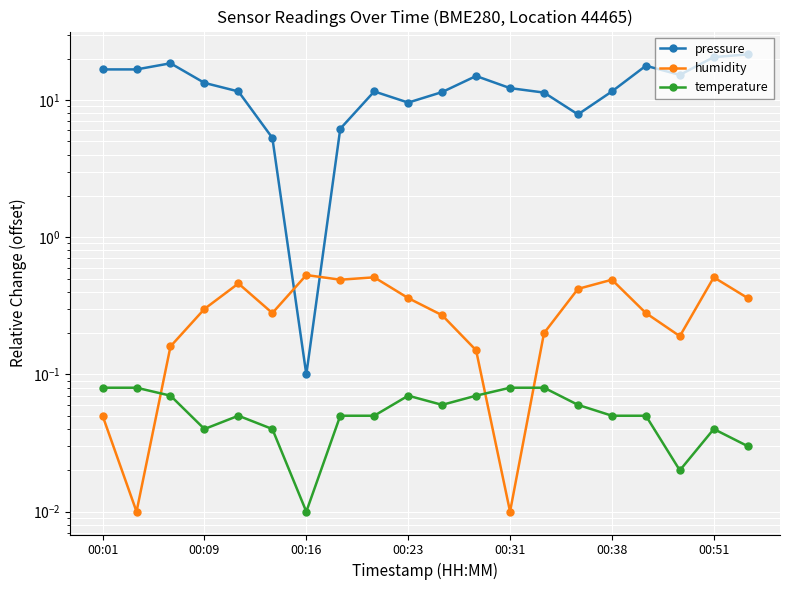

Which series has the widest spread of values?

pressure